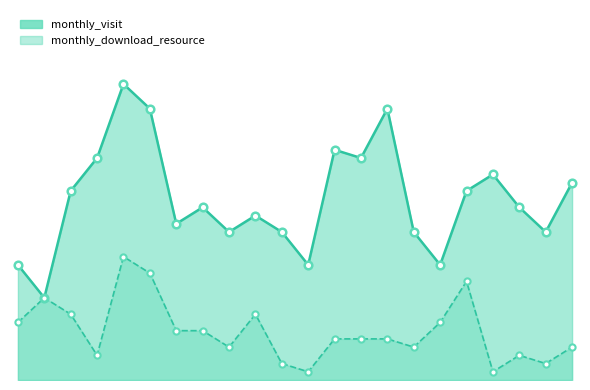

Which series reaches the minimum Y coordinate?

monthly_download_resource